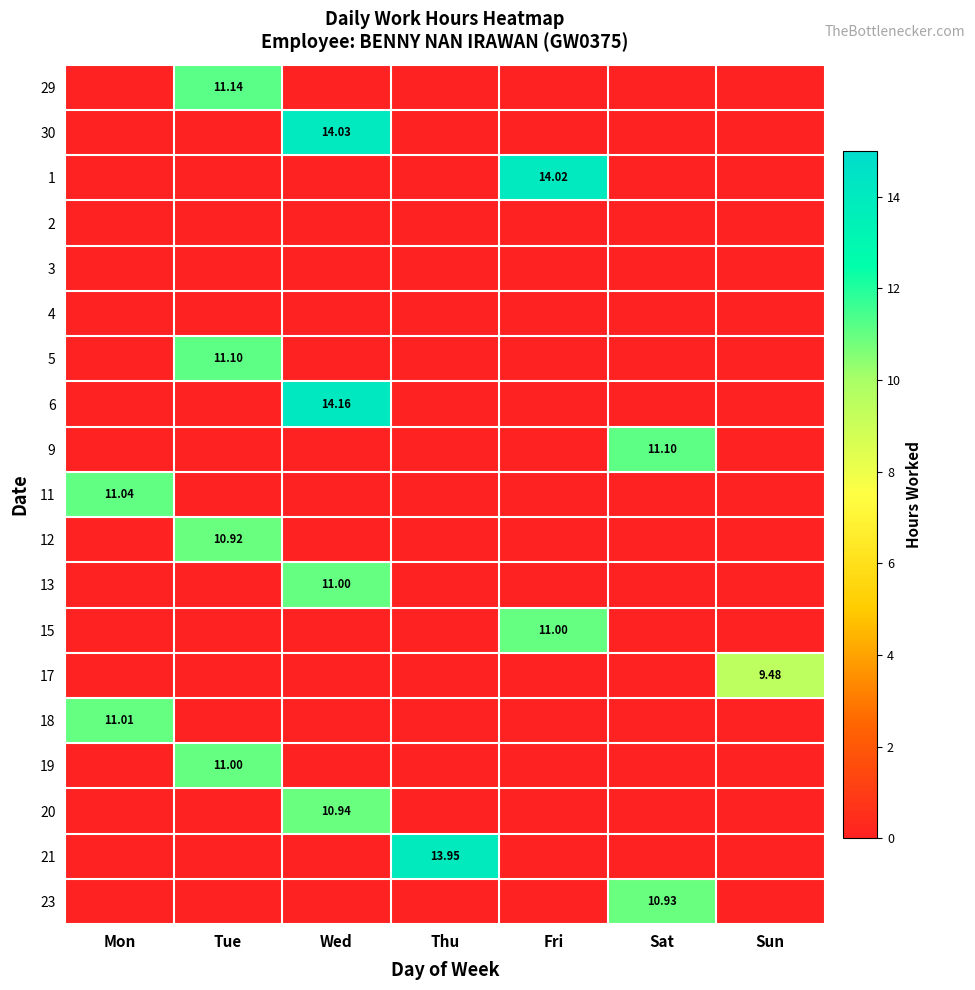

True or false: 18 has a value of 3.5 at Wed.

False